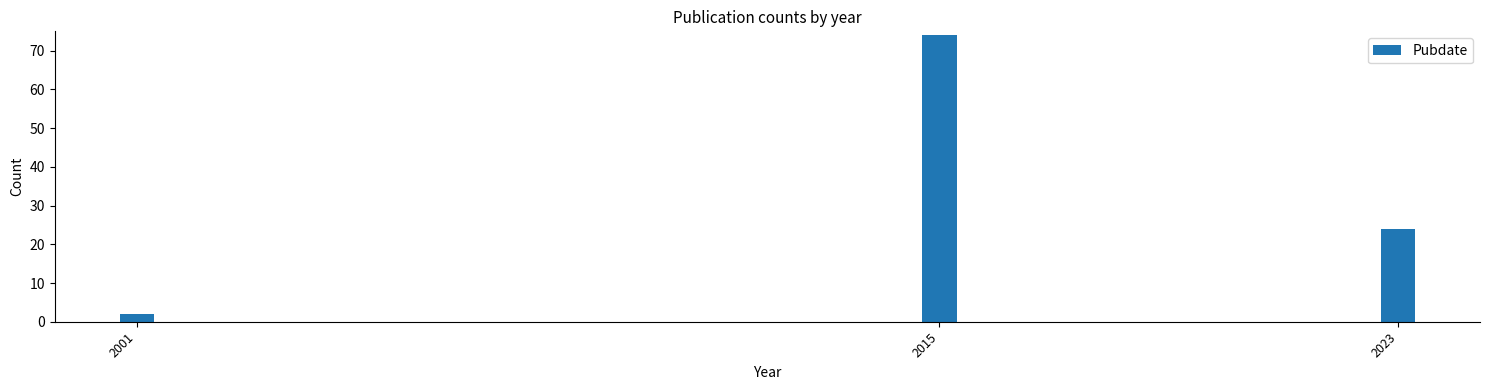

Reading left to right, what are all the values shown in this chart?

2	74	24